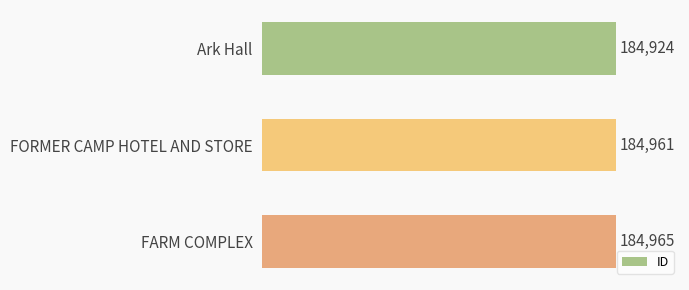

How many values are below 184961?

1